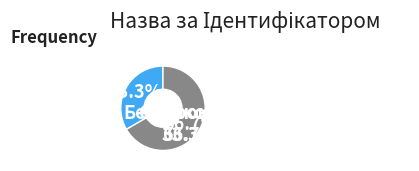

How many slices are in this pie chart?

2